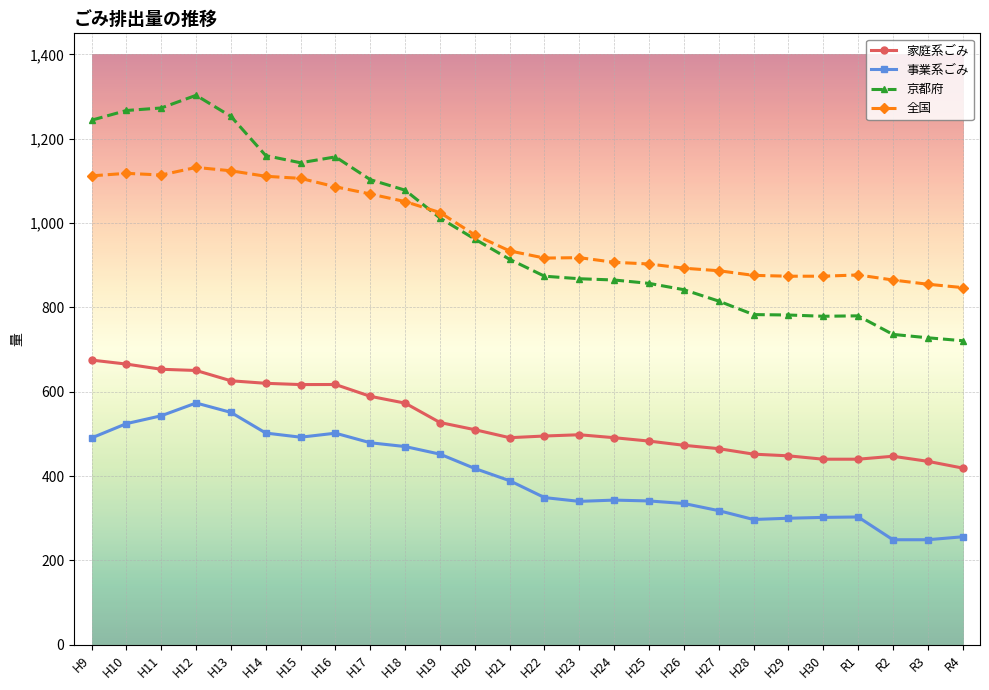

Which series has the widest spread of values?

京都府